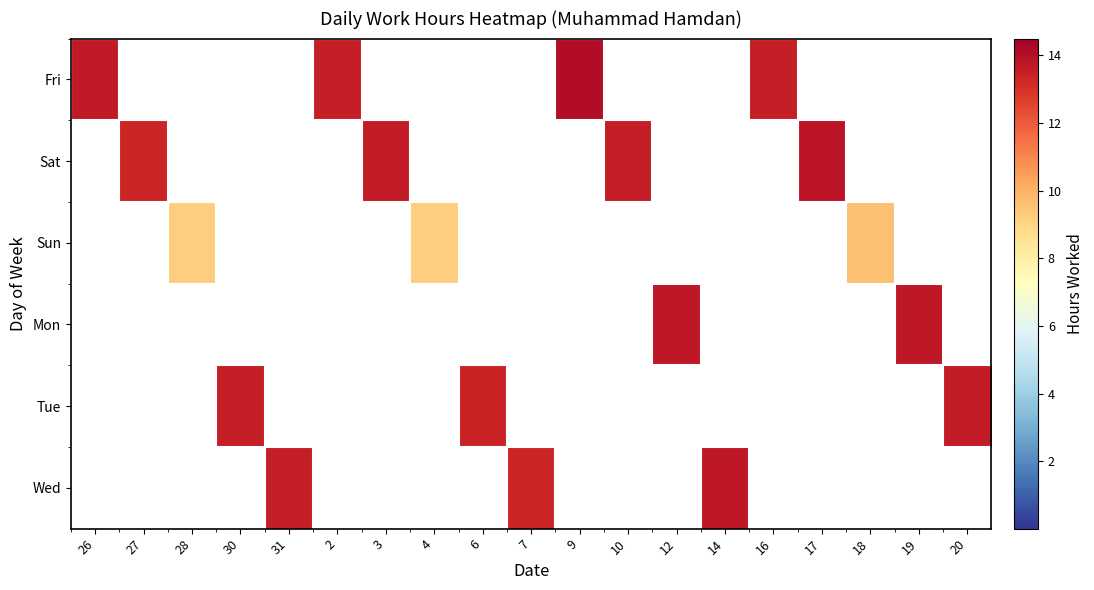

What is the difference between the highest and lowest values at 30?

13.5